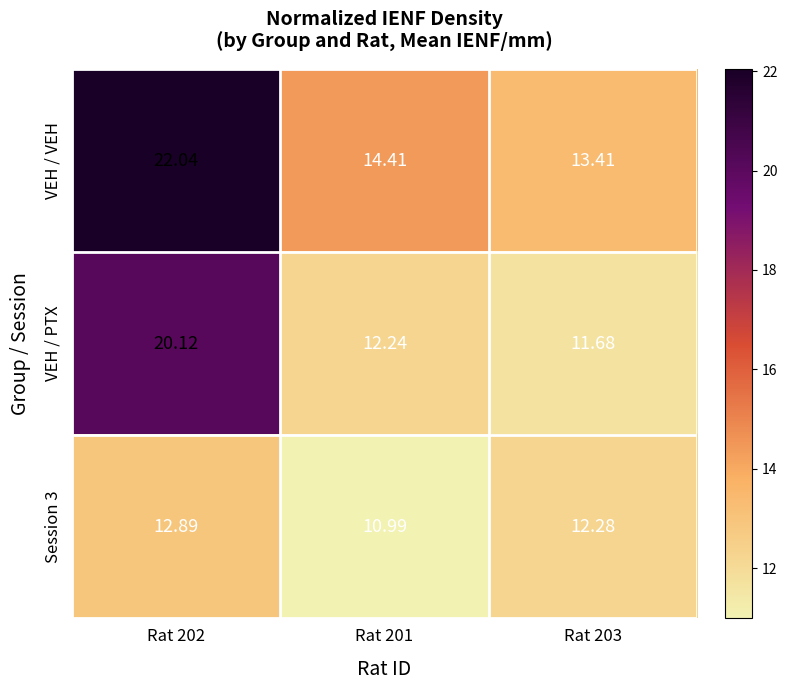

Is the value of Session 3 at Rat 202 greater than the value of VEH / PTX at Rat 201?

Yes